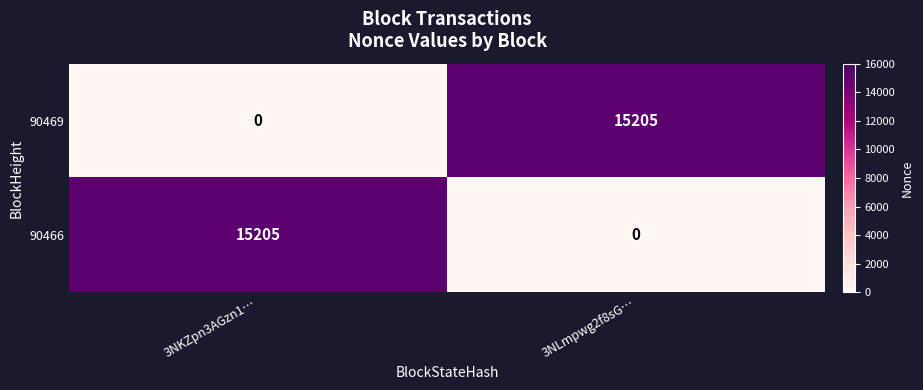

Is it true that 90466 equals 24393 at 3NKZpn3AGzn1…?

False